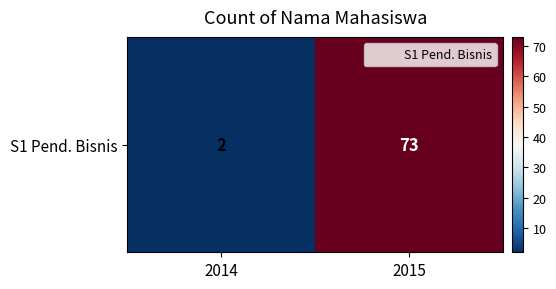

Rank the categories by value from lowest to highest.

2014, 2015